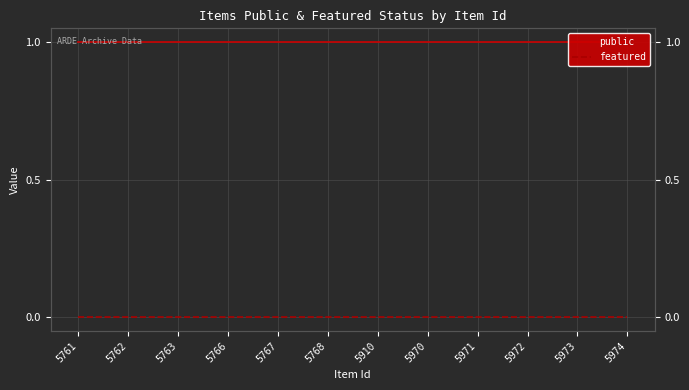

The value of public at 5970 is 2. True or false?

False